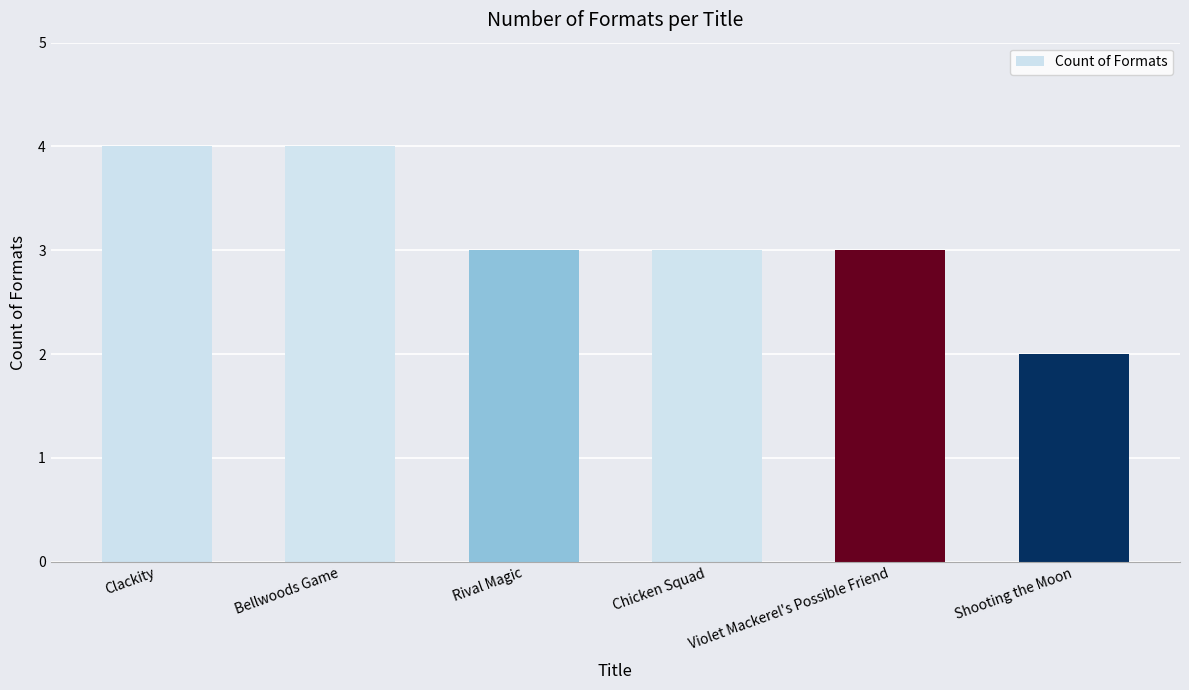

What is the maximum value shown in the chart?

4